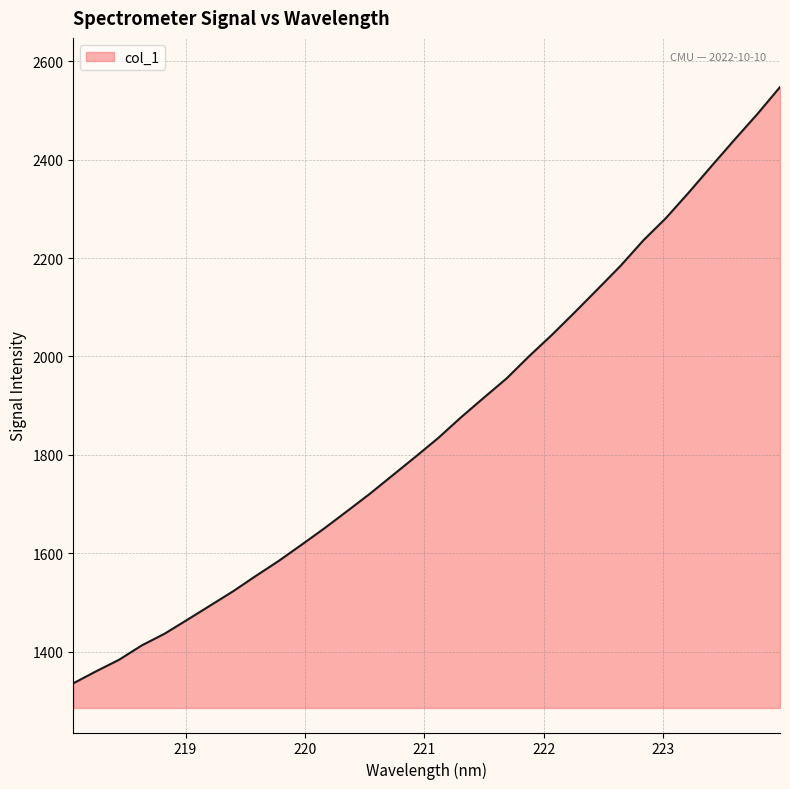

What is the maximum value shown in the chart?

2547.6